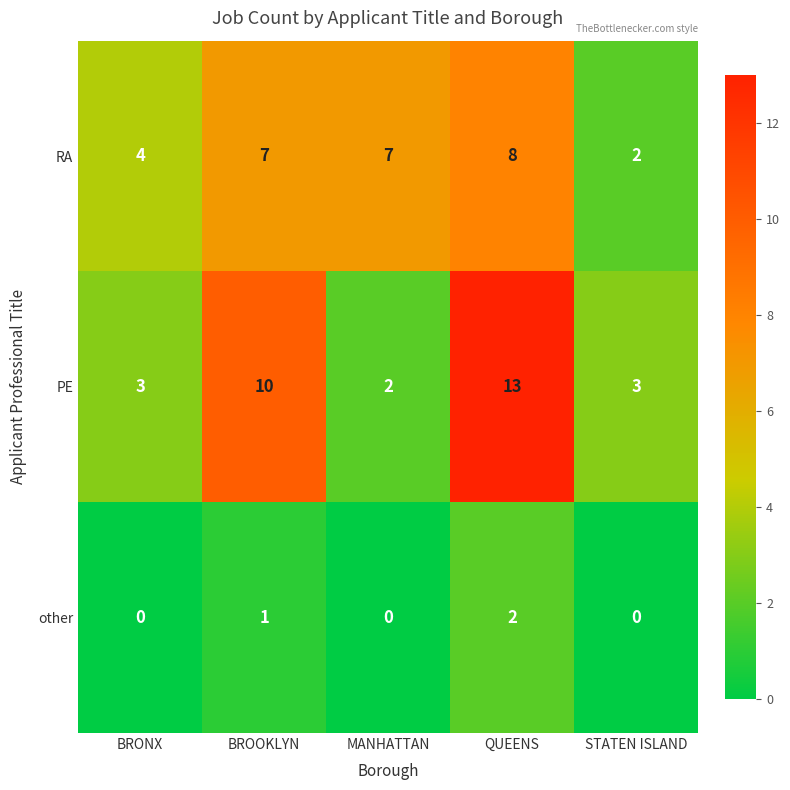

What is the sum of all PE values?

31